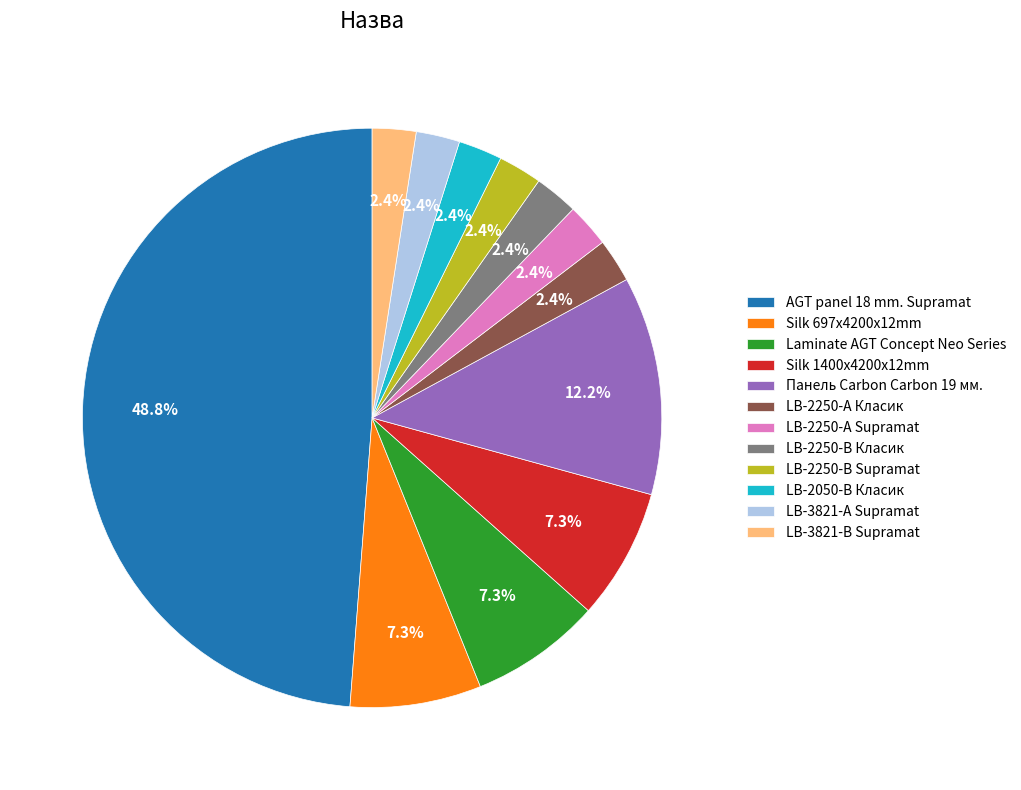

Does LB-3821-А Supramat account for over 50% of the chart?

No